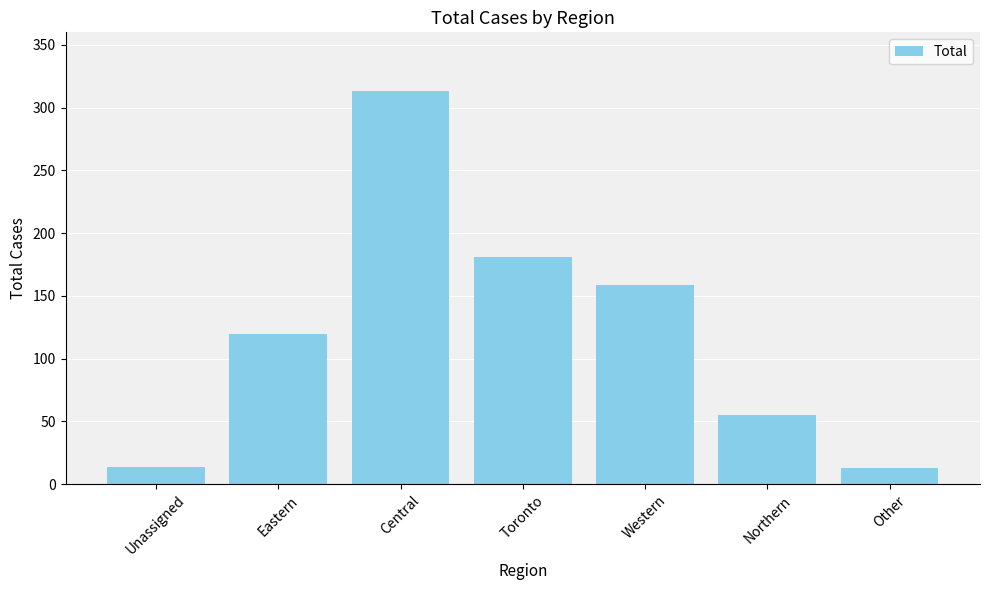

Where is the data nearest to the value 163?

Western